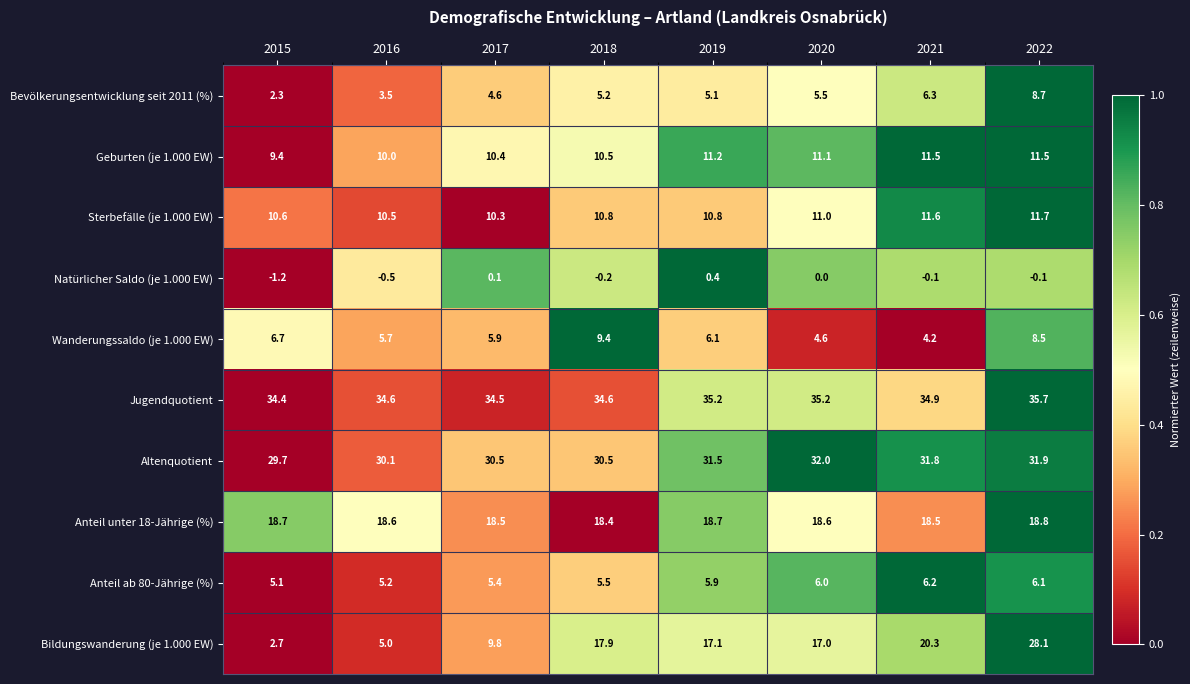

At which category is the sum across all series the highest?

2022